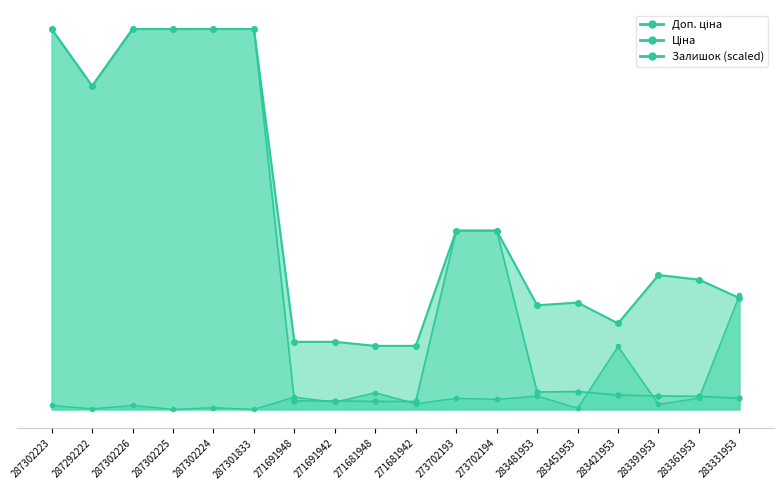

Between 271691942 and 287292222, which is larger?

287292222